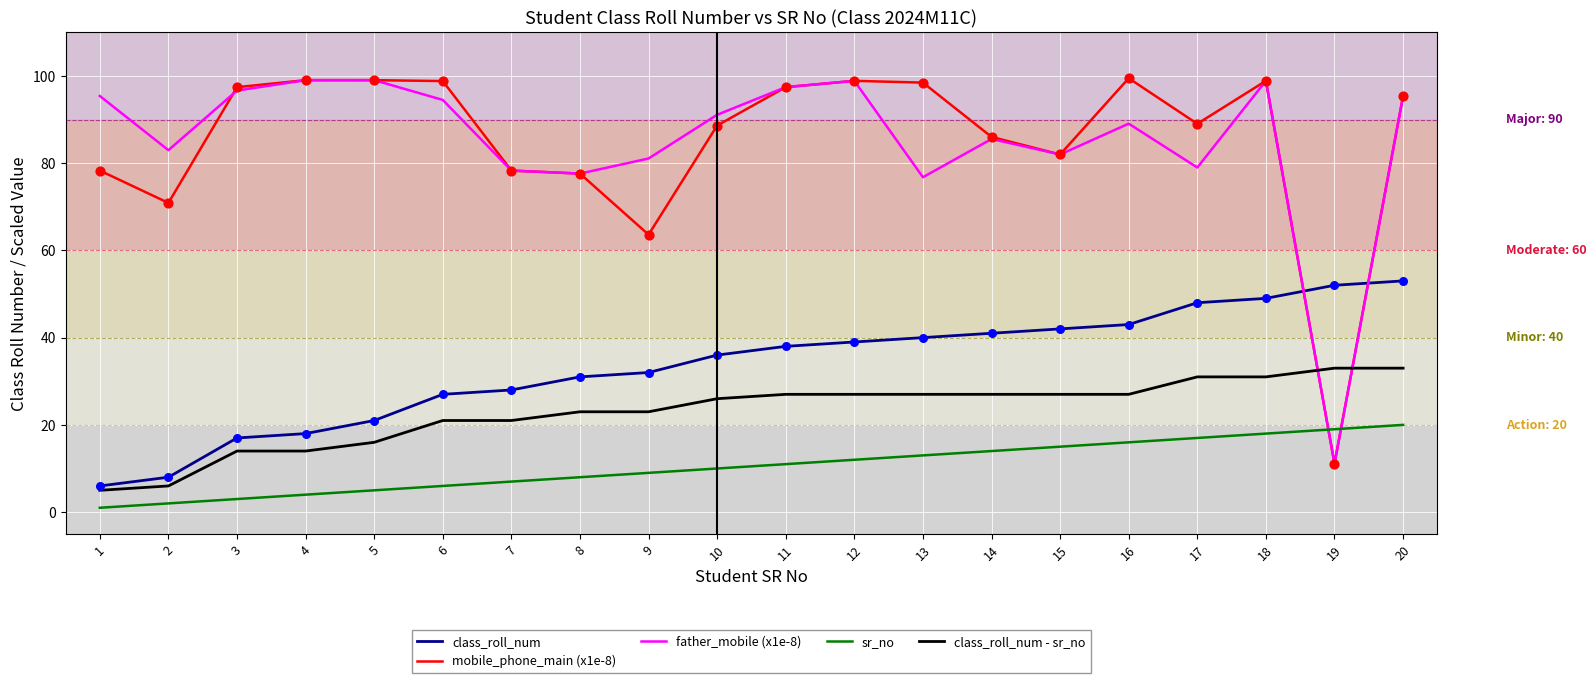

Is the value of sr_no at 13 greater than the value of father_mobile (x1e-8) at 15?

No